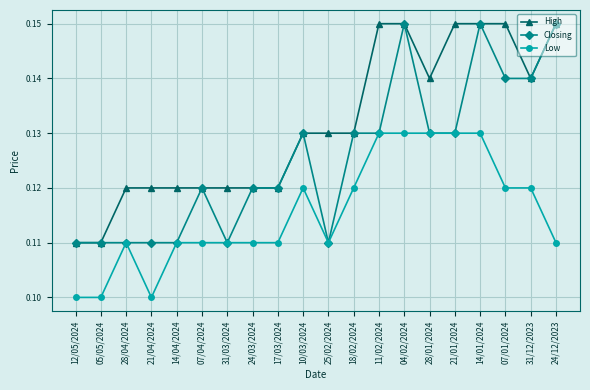

Count the High values in the range 0 to 1.

20